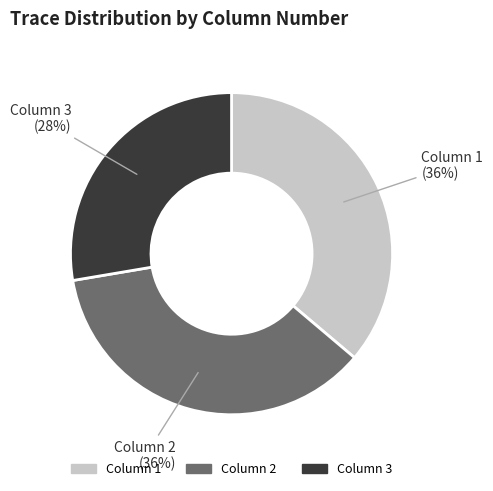

To the nearest percent, what portion does Column 1 represent?

36%